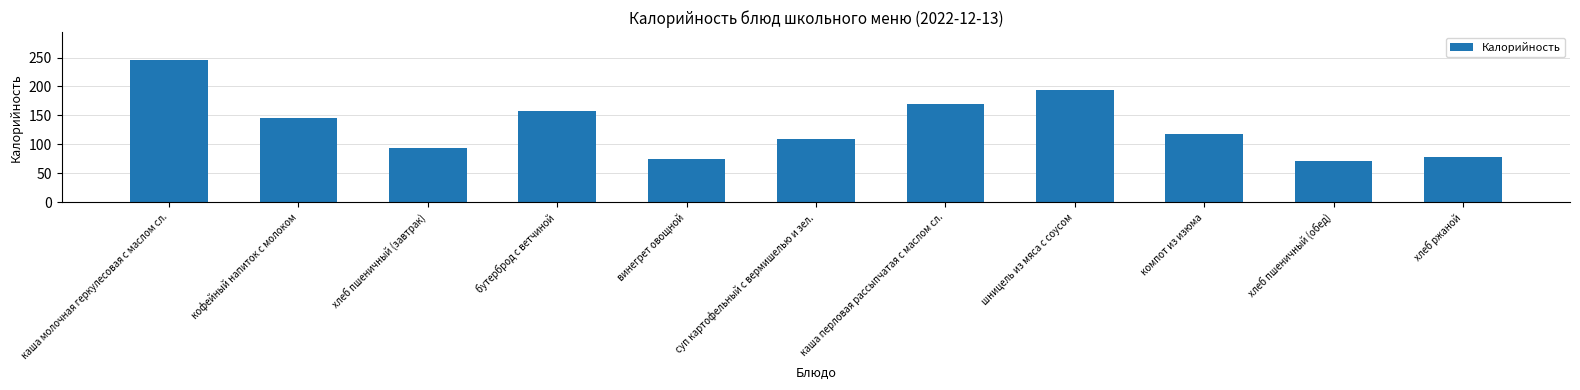

Which category has the highest value across all series?

каша молочная геркулесовая с маслом сл.